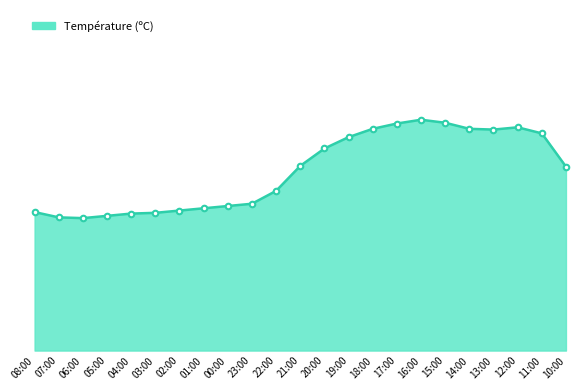

At which category does the data reach its first local peak?

16:00